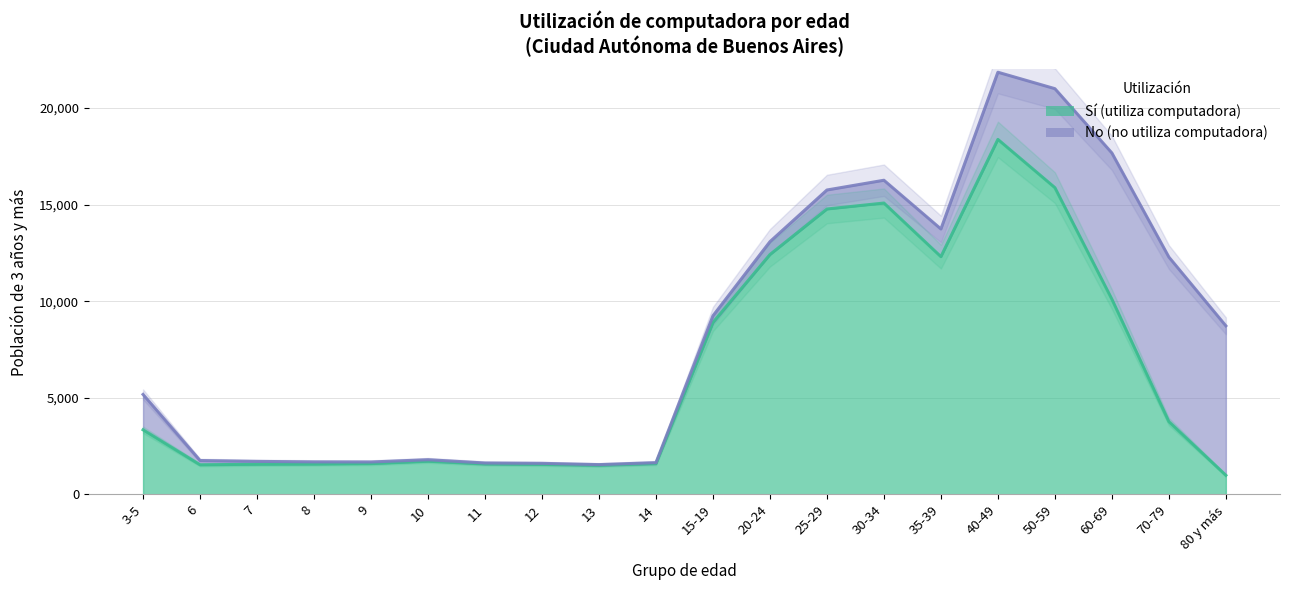

What is the average value?

6510